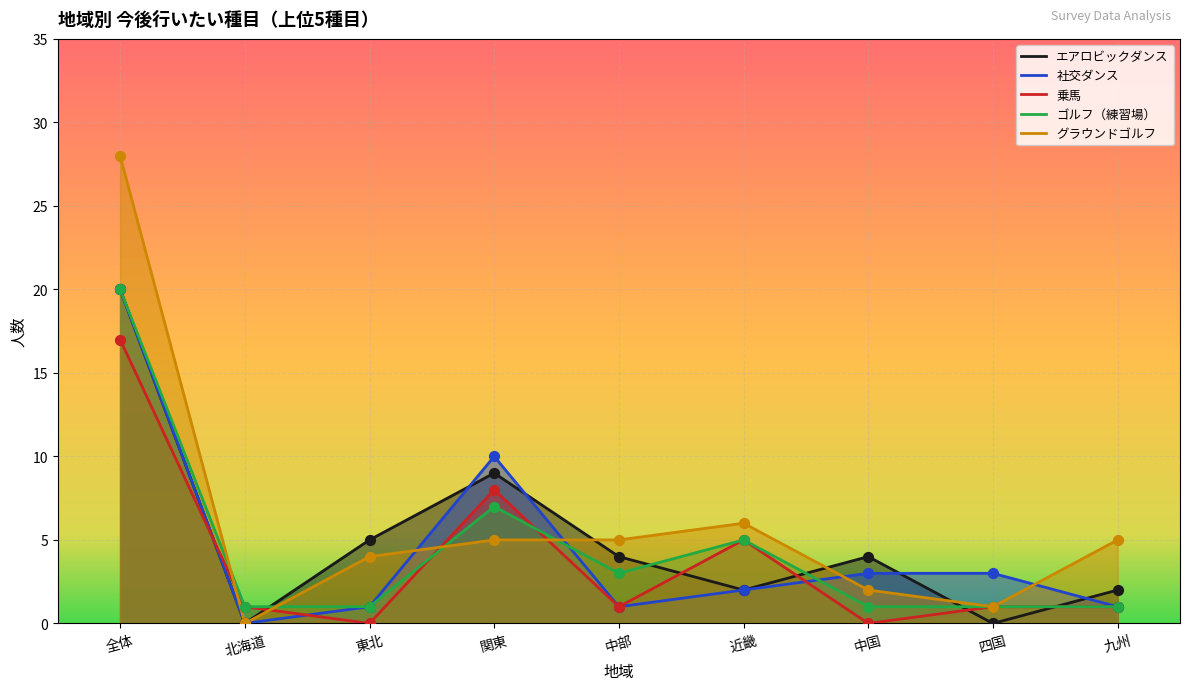

Is the value of エアロビックダンス at 近畿 greater than the value of 社交ダンス at 東北?

Yes